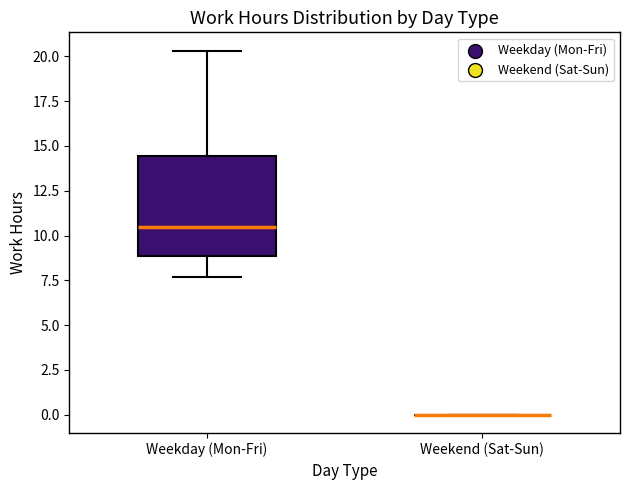

Which box is the tallest, from its lower edge to its upper edge?

Weekday (Mon-Fri)